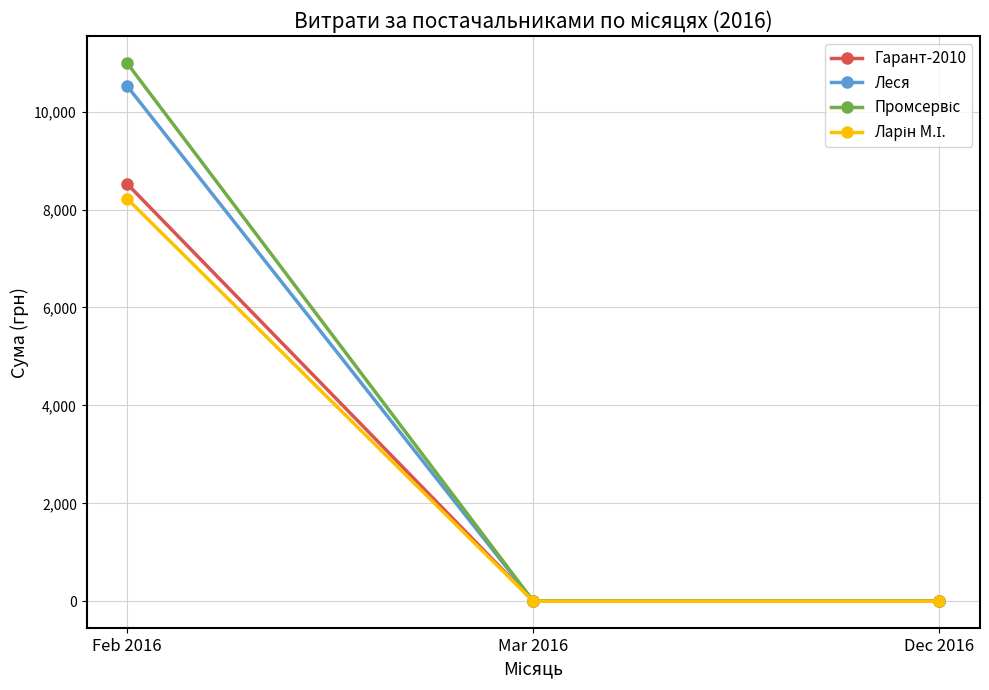

What is the label of the 2nd point from the right?

Mar 2016